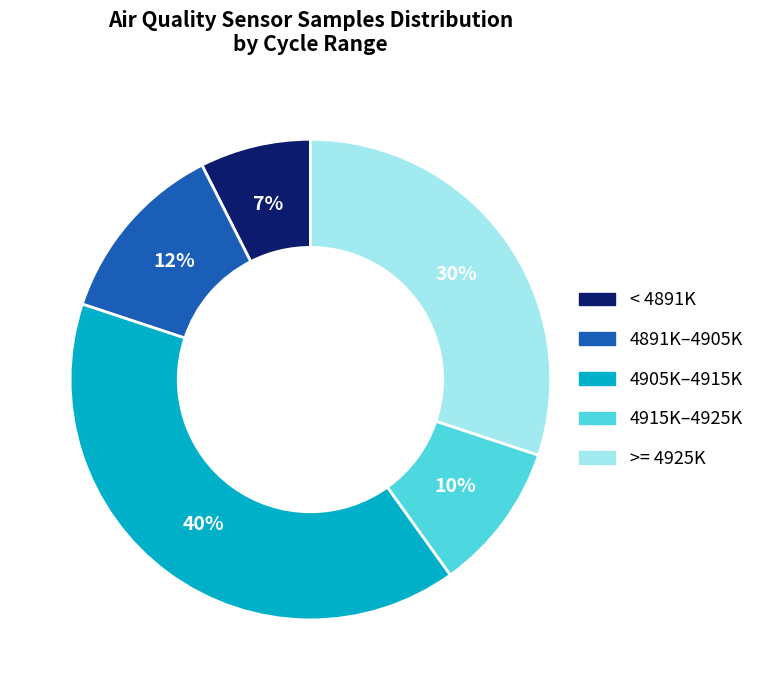

To the nearest percent, what is the difference between the largest and smallest slice percentages?

33%